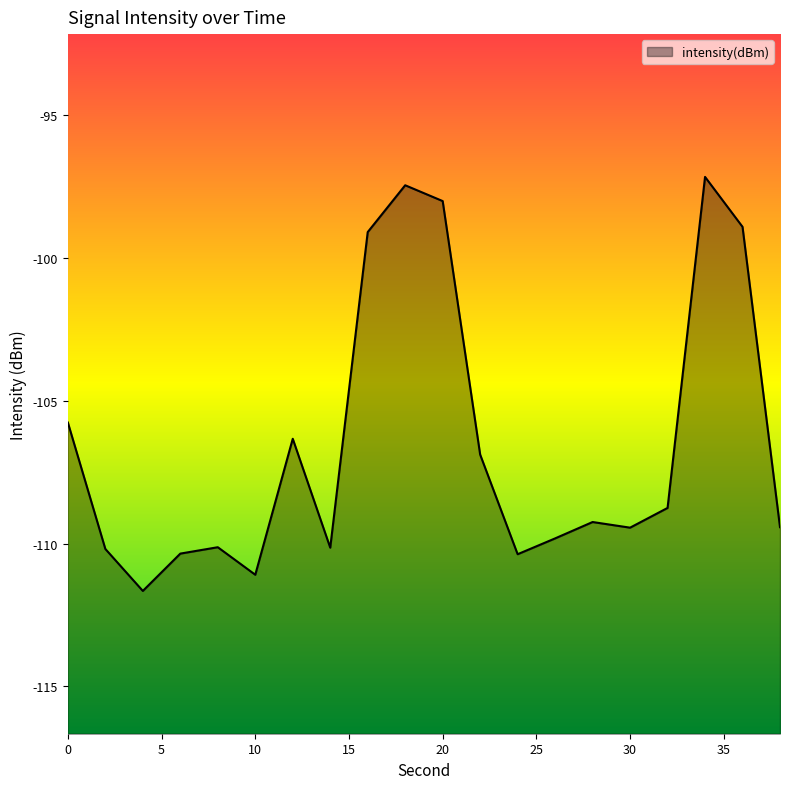

What value does the data have at 20?

-98.0